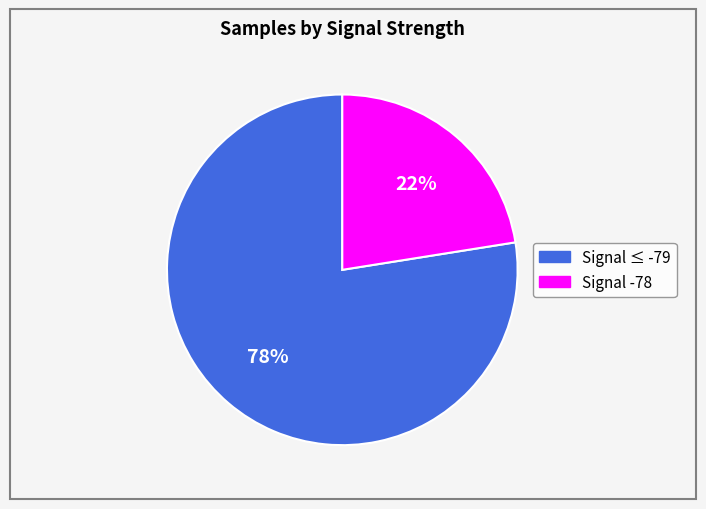

Count the number of slices in the pie.

2